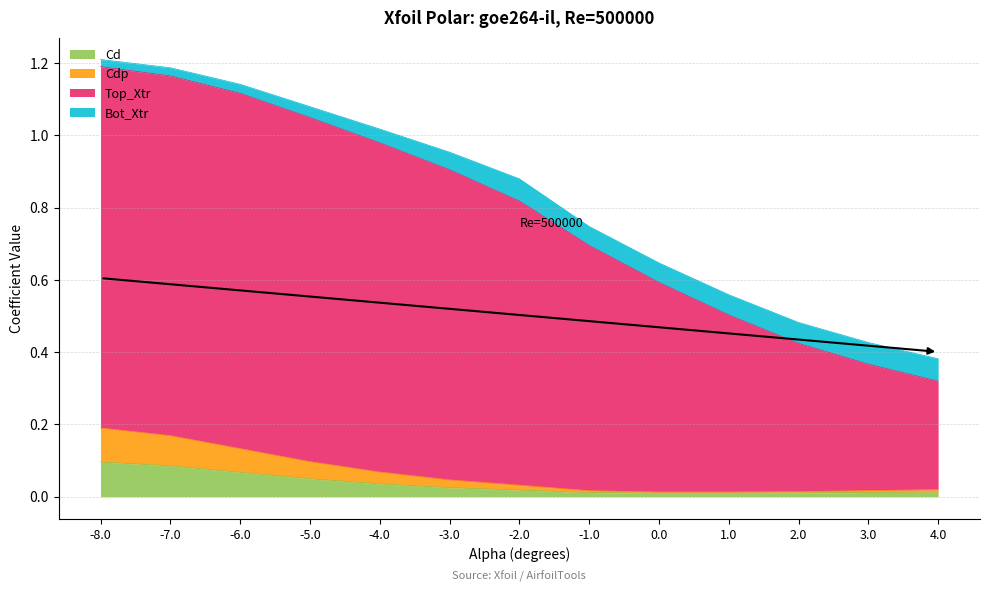

True or false: Top_Xtr has more than 1 interior local peaks.

False